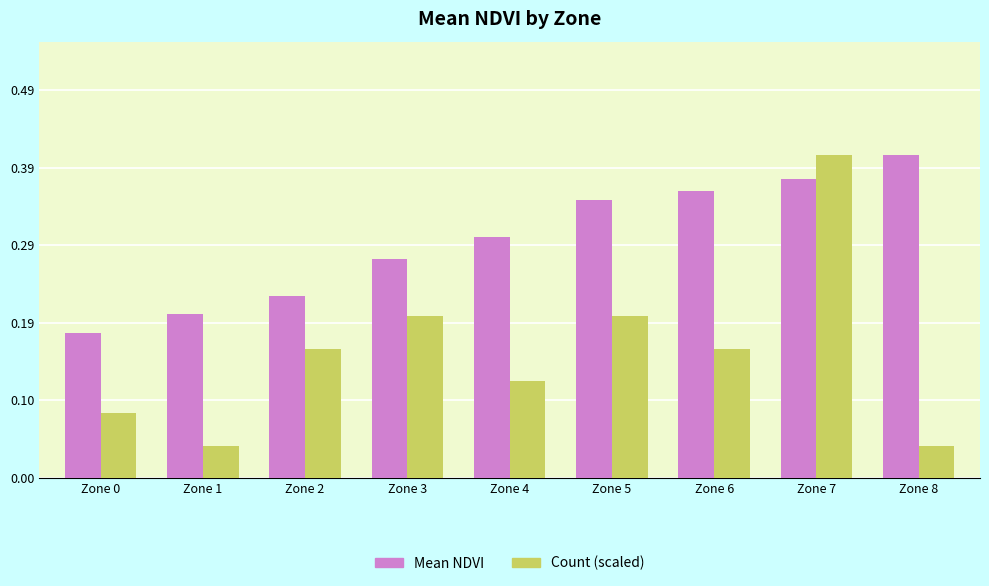

Is it true that Mean NDVI equals 0.2 at Zone 6?

False